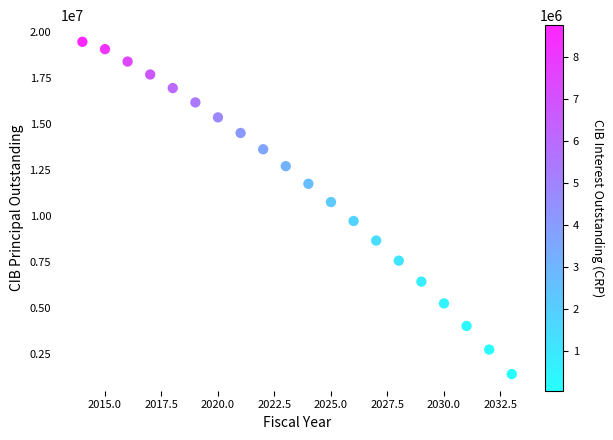

What is the range of Y values (max minus min)?

18090000